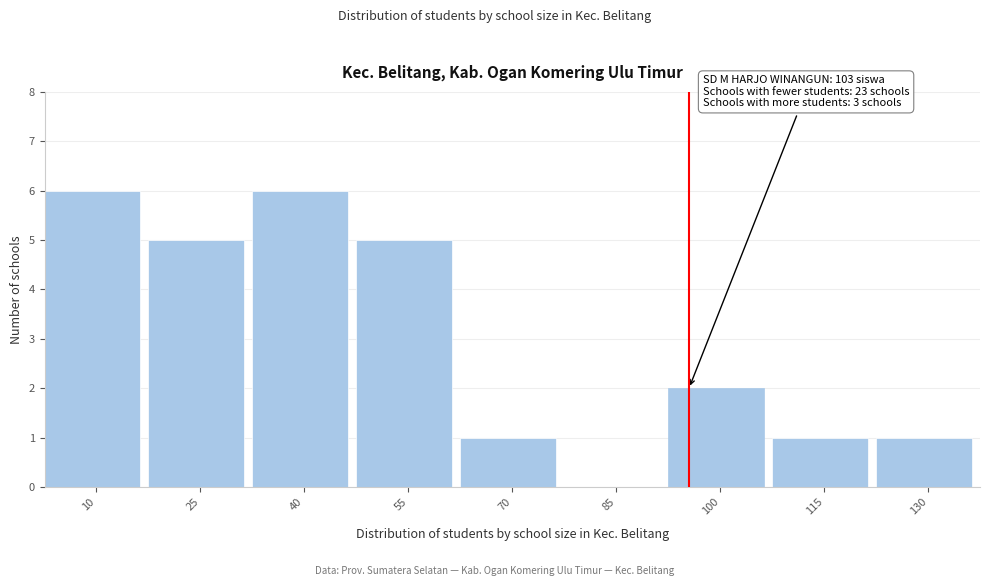

Reading left to right, transcribe all the data shown in this chart.

10=6	25=5	40=6	55=5	70=1	85=0	100=2	115=1	130=1